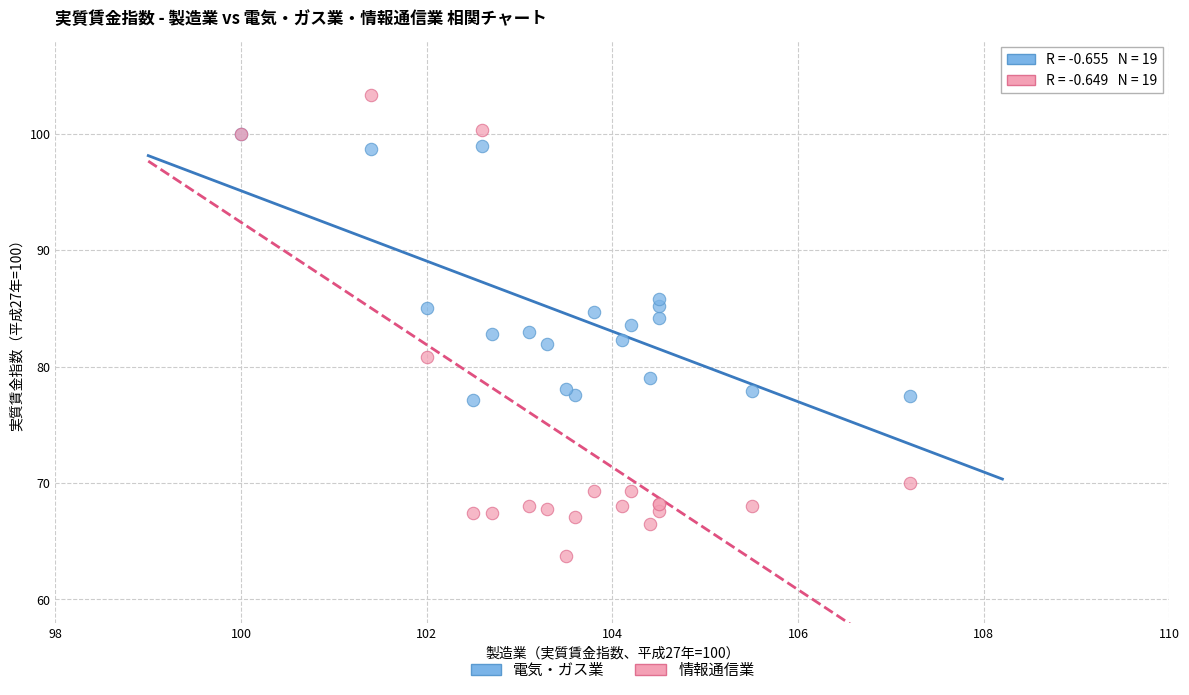

In the 電気・ガス業 series, what Y value is closest to 88?

85.8